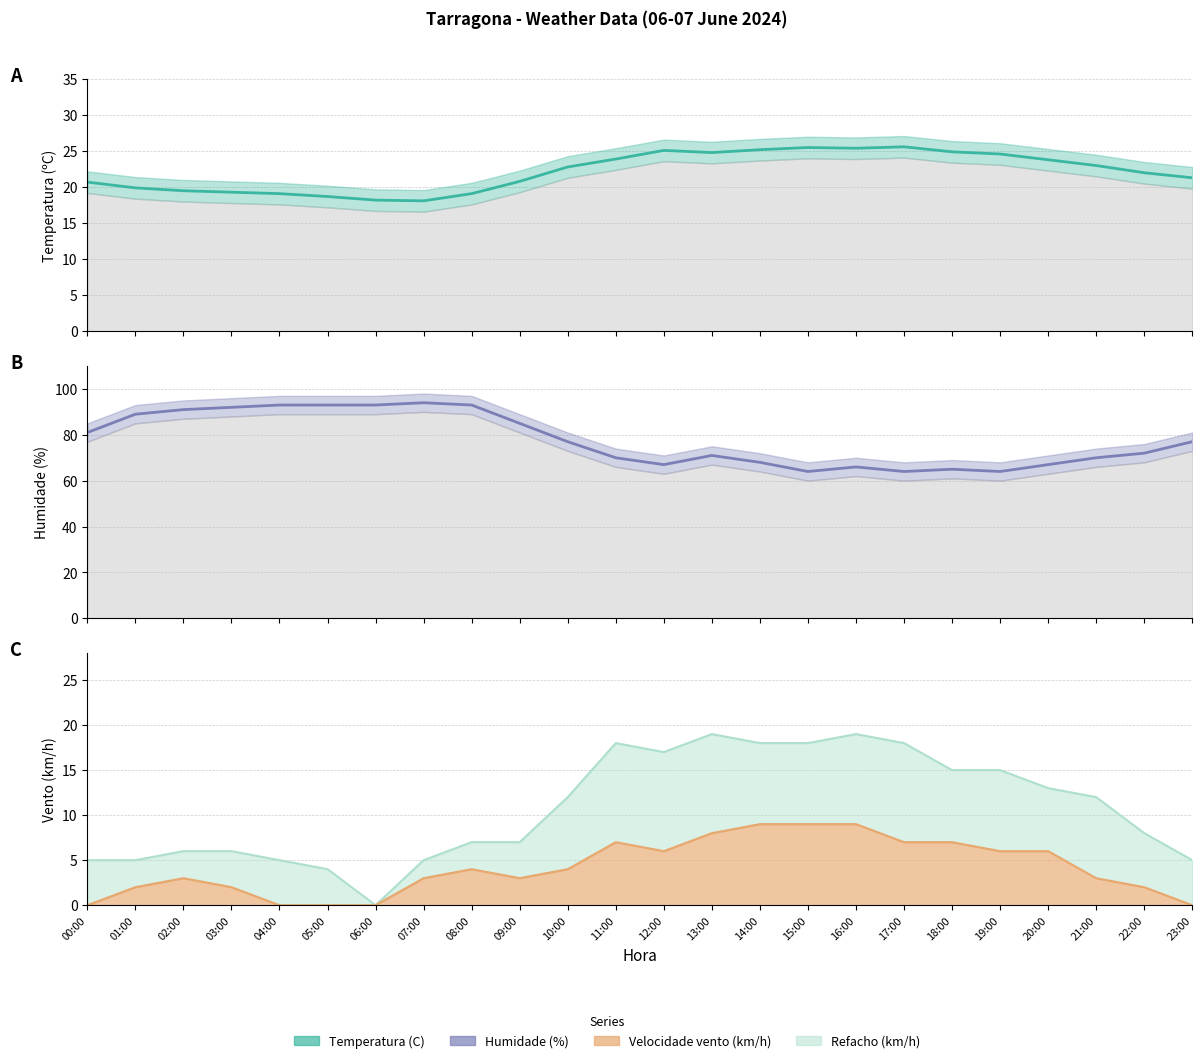

What is the greatest value displayed?

94.0